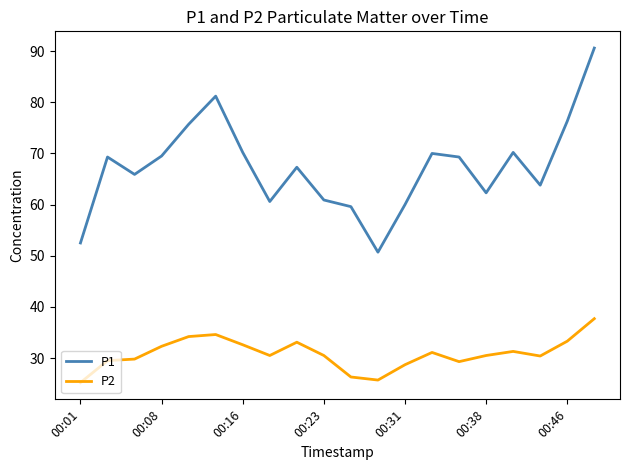

Which series has the largest total across all categories?

P1